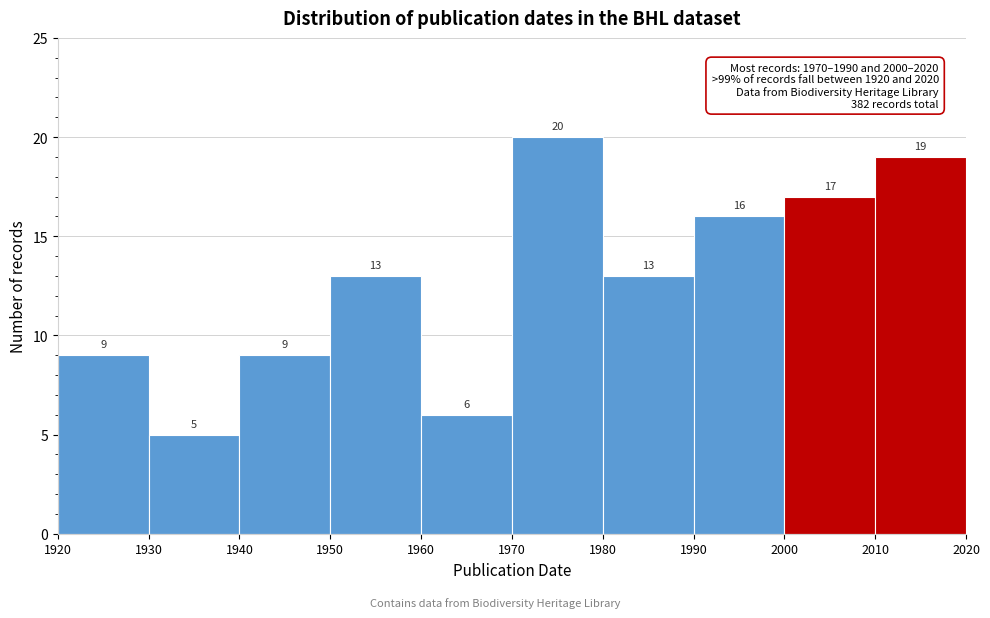

Which range on the x-axis has the tallest bar?

1970 to 1980